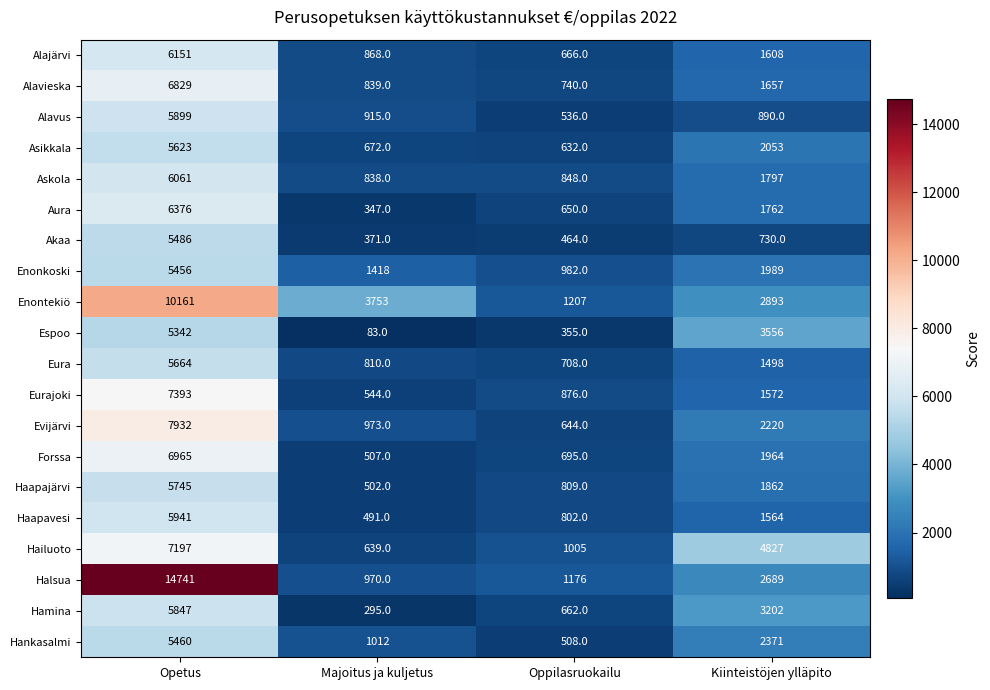

What is the sum of all Alajärvi values?

9293